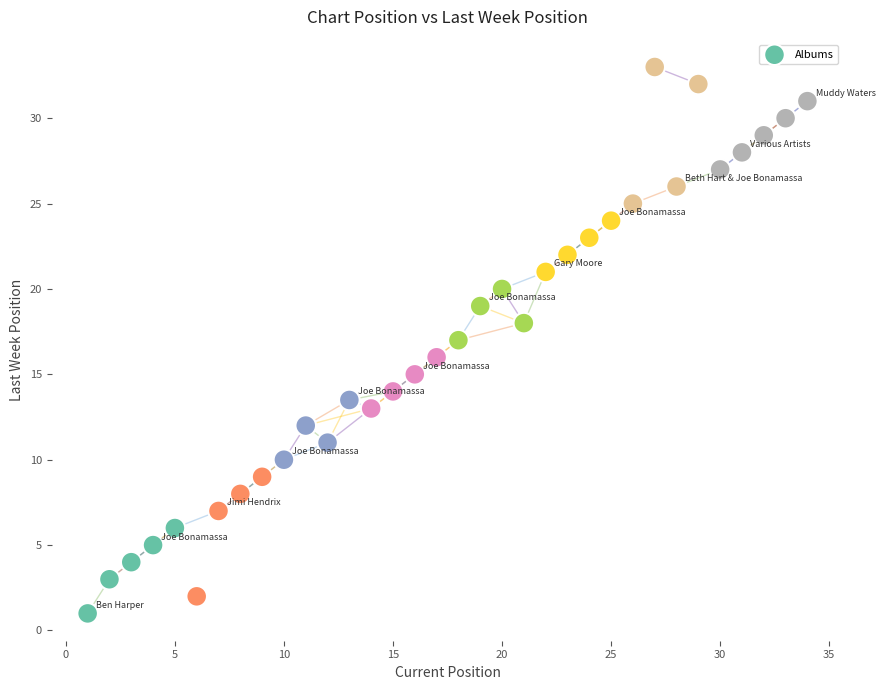

What is the range of X values (max minus min)?

33.0